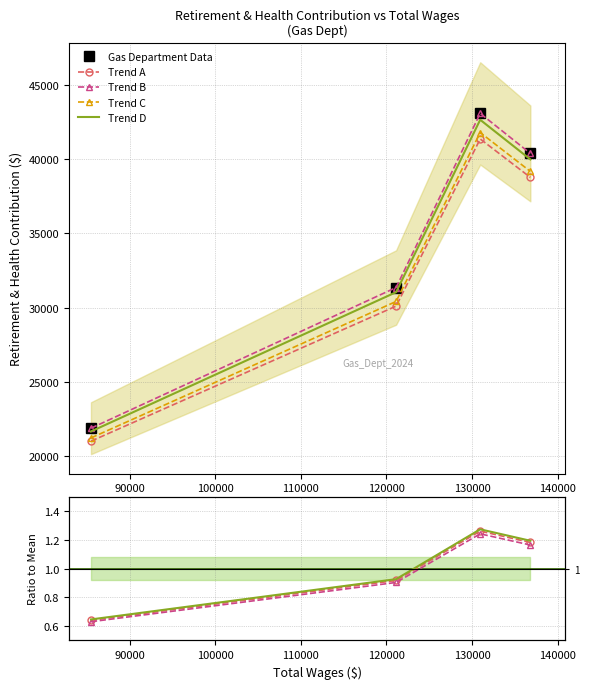

What is the maximum value shown in the chart?

43088.0